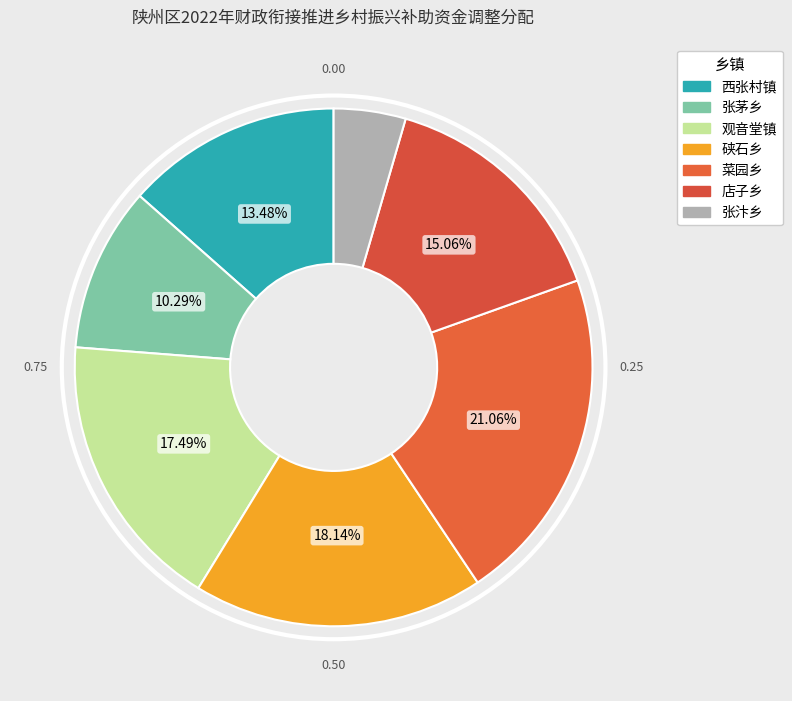

Does 观音堂镇 account for over 50% of the chart?

No